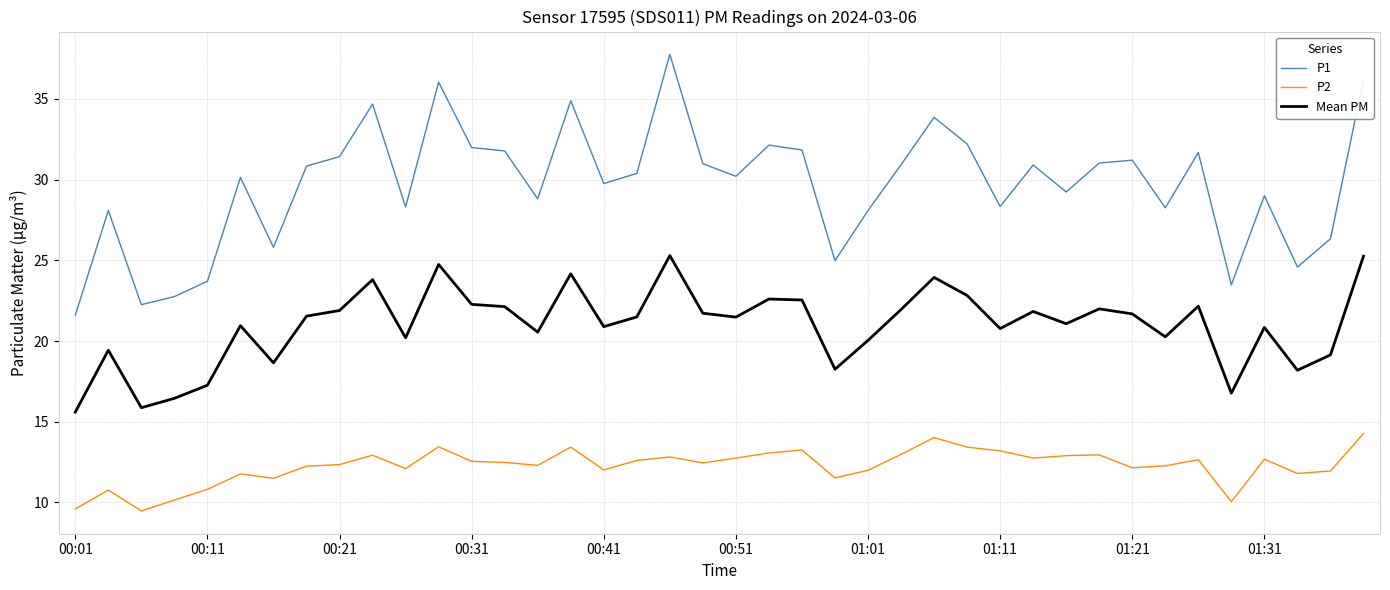

What is the minimum value shown in the chart?

9.5